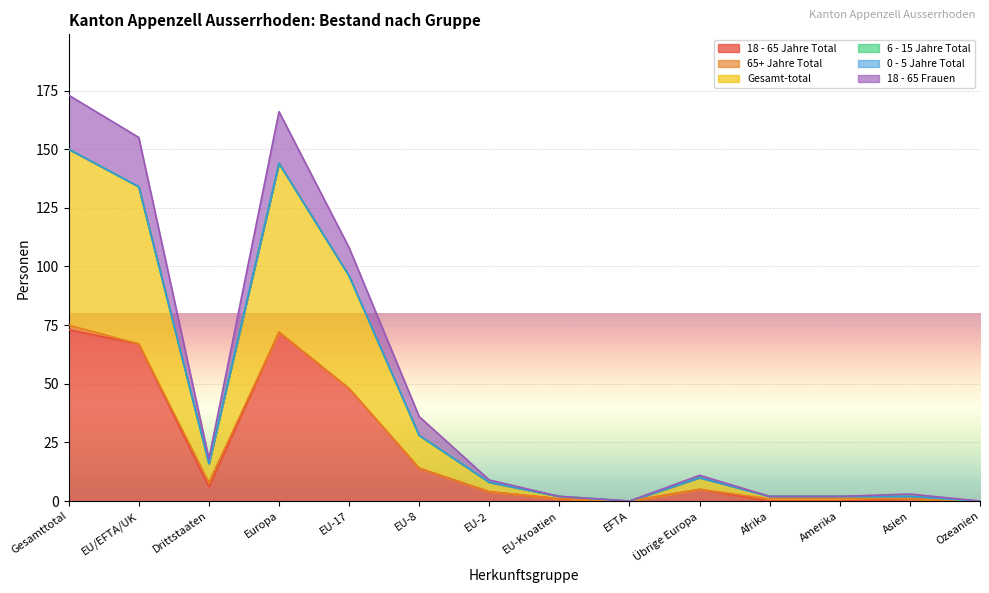

True or false: Gesamt-total and 18 - 65 Frauen intersect in this chart.

False